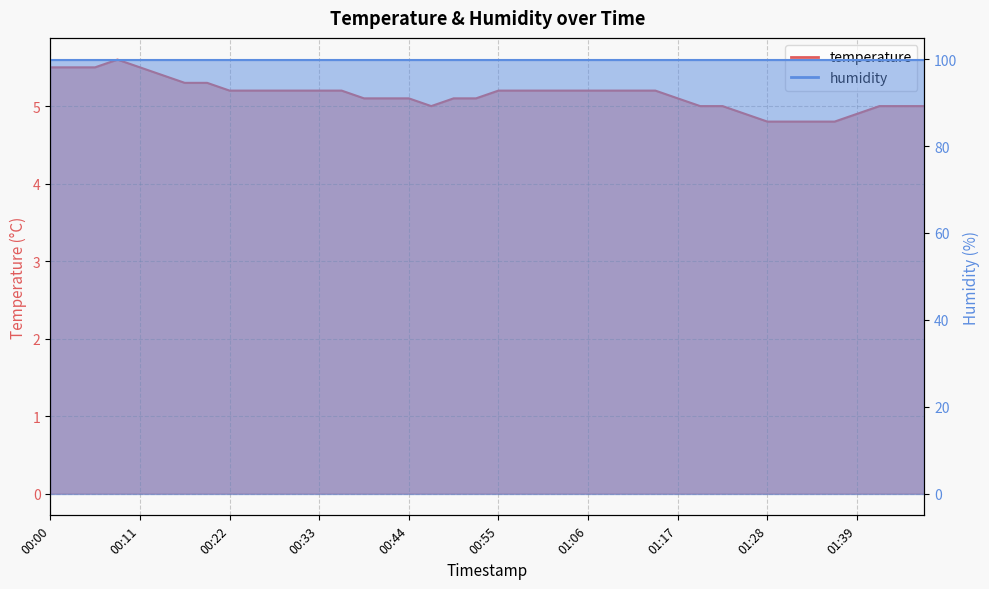

What is the ratio of the value at 00:55 to the value at 00:53?

1.0